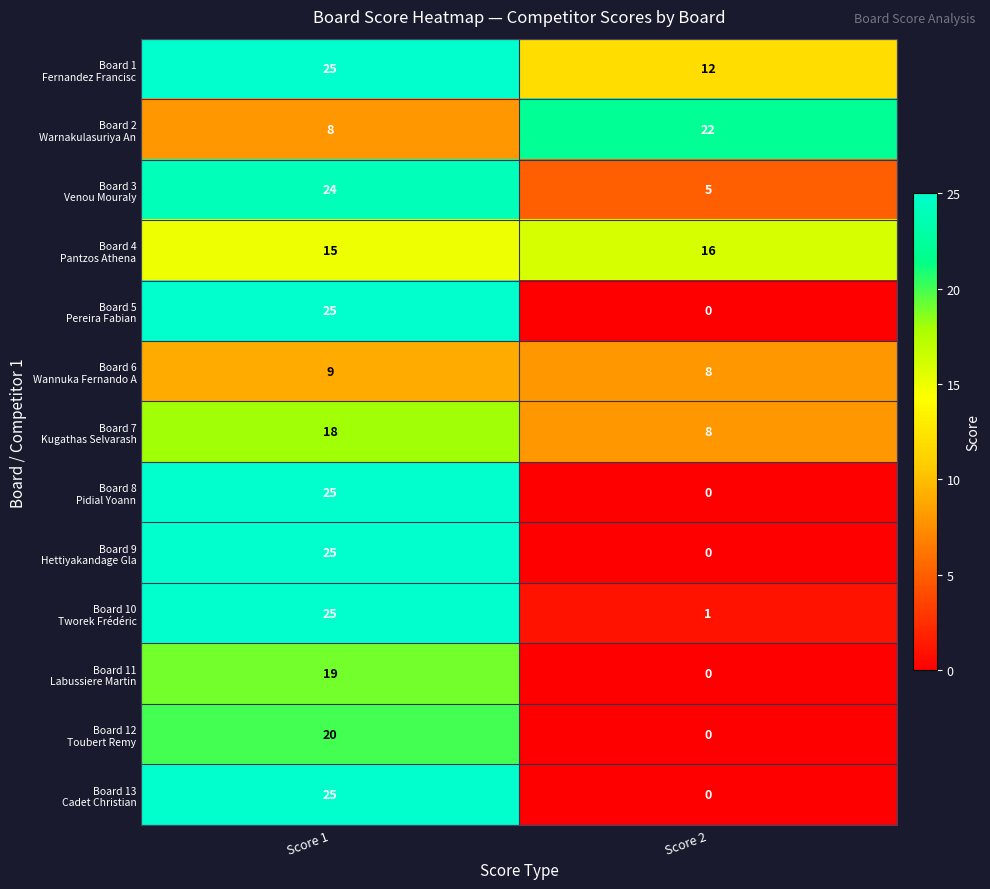

Which label corresponds to the smallest value in the chart?

Score 2